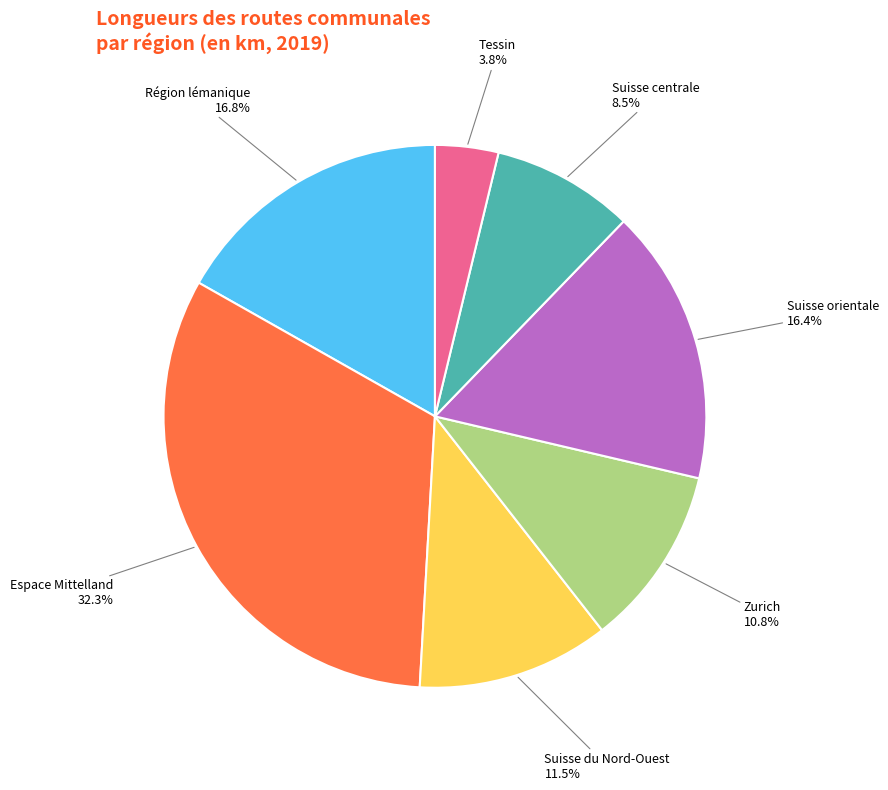

Which category has the biggest portion of the pie?

Espace Mittelland